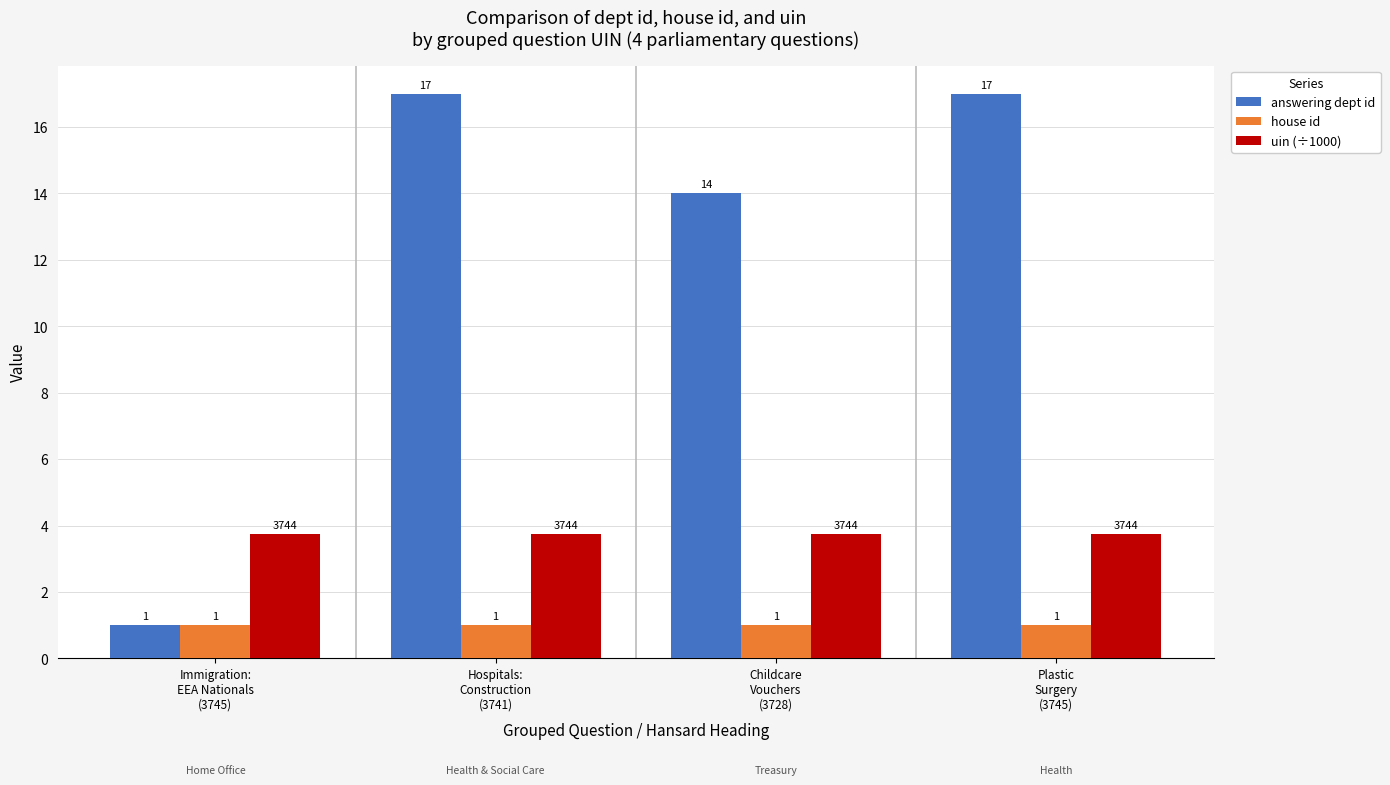

Which series has the largest range (max minus min)?

answering dept id